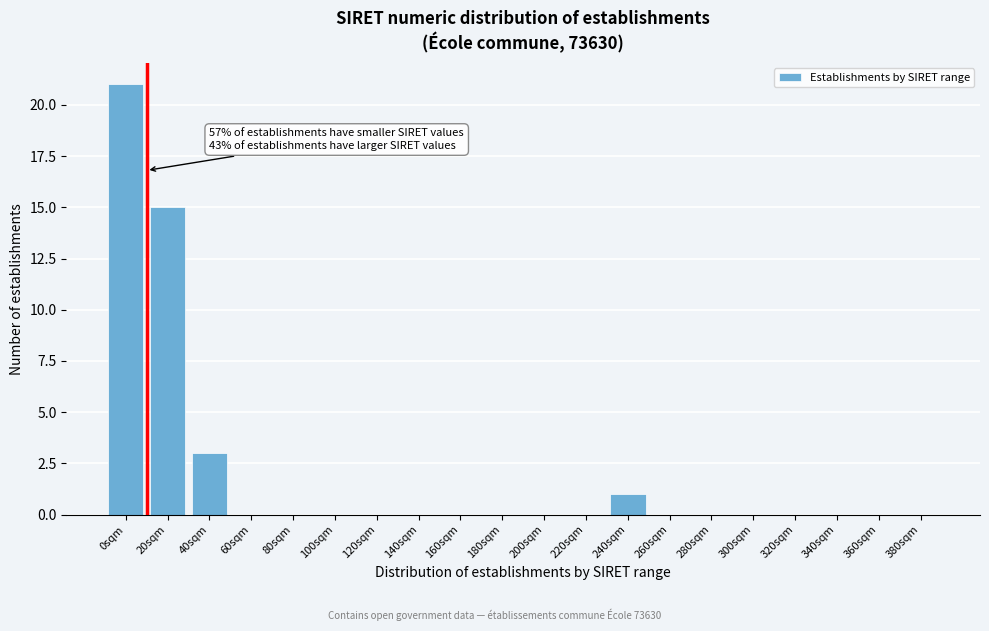

Reading left to right, what are all the values shown in this chart?

0sqm=21	20sqm=15	40sqm=3	60sqm=0	80sqm=0	100sqm=0	120sqm=0	140sqm=0	160sqm=0	180sqm=0	200sqm=0	220sqm=0	240sqm=1	260sqm=0	280sqm=0	300sqm=0	320sqm=0	340sqm=0	360sqm=0	380sqm=0